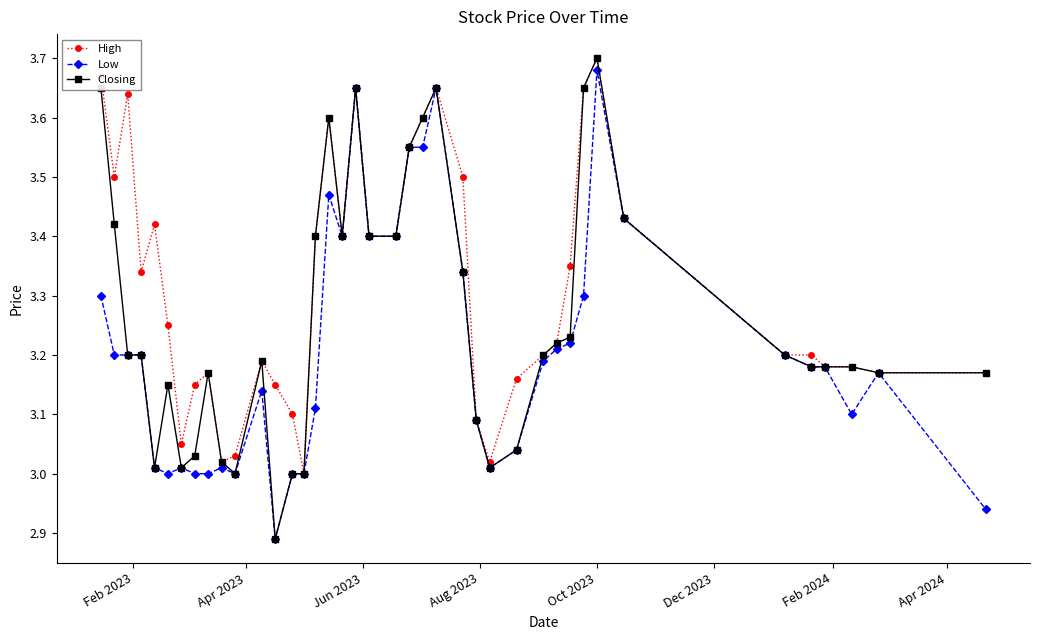

Rank the series by their average value, from lowest to highest.

Low, Closing, High